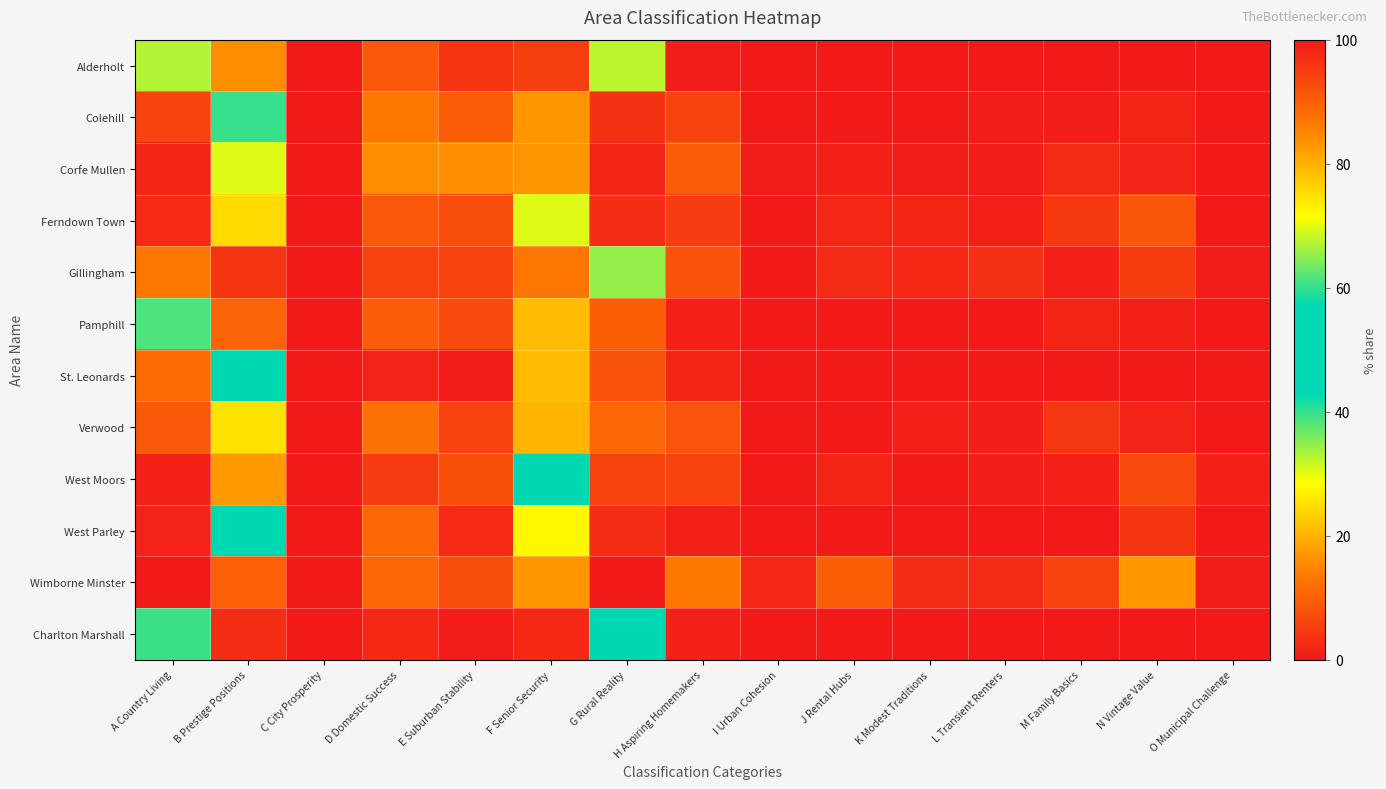

Reading right to left, what are all the values shown in this chart?

Alderholt: O Municipal Challenge=0.0	N Vintage Value=0.0	M Family Basics=0.0	L Transient Renters=0.0	K Modest Traditions=0.0	J Rental Hubs=0.0	I Urban Cohesion=0.0	H Aspiring Homemakers=0.7	G Rural Reality=32.3	F Senior Security=5.4	E Suburban Stability=3.8	D Domestic Success=9.0	C City Prosperity=0.0	B Prestige Positions=15.9	A Country Living=32.8
Colehill: O Municipal Challenge=0.2	N Vintage Value=1.6	M Family Basics=0.6	L Transient Renters=0.7	K Modest Traditions=0.3	J Rental Hubs=0.3	I Urban Cohesion=0.0	H Aspiring Homemakers=6.2	G Rural Reality=3.4	F Senior Security=16.9	E Suburban Stability=9.6	D Domestic Success=13.3	C City Prosperity=0.0	B Prestige Positions=39.8	A Country Living=6.0
Corfe Mullen: O Municipal Challenge=0.4	N Vintage Value=1.5	M Family Basics=2.5	L Transient Renters=0.8	K Modest Traditions=0.6	J Rental Hubs=1.2	I Urban Cohesion=0.6	H Aspiring Homemakers=9.6	G Rural Reality=1.7	F Senior Security=16.9	E Suburban Stability=16.0	D Domestic Success=15.8	C City Prosperity=0.0	B Prestige Positions=30.3	A Country Living=1.9
Ferndown Town: O Municipal Challenge=0.4	N Vintage Value=8.7	M Family Basics=4.4	L Transient Renters=1.1	K Modest Traditions=1.9	J Rental Hubs=2.0	I Urban Cohesion=0.0	H Aspiring Homemakers=5.0	G Rural Reality=2.8	F Senior Security=30.4	E Suburban Stability=7.4	D Domestic Success=9.0	C City Prosperity=0.0	B Prestige Positions=24.5	A Country Living=2.5
Gillingham: O Municipal Challenge=0.6	N Vintage Value=5.2	M Family Basics=1.1	L Transient Renters=3.5	K Modest Traditions=2.3	J Rental Hubs=2.7	I Urban Cohesion=0.0	H Aspiring Homemakers=8.1	G Rural Reality=34.4	F Senior Security=13.0	E Suburban Stability=6.2	D Domestic Success=5.7	C City Prosperity=0.0	B Prestige Positions=4.1	A Country Living=13.2
Pamphill: O Municipal Challenge=0.0	N Vintage Value=1.0	M Family Basics=1.6	L Transient Renters=0.0	K Modest Traditions=0.0	J Rental Hubs=0.0	I Urban Cohesion=0.0	H Aspiring Homemakers=1.0	G Rural Reality=9.8	F Senior Security=21.2	E Suburban Stability=6.9	D Domestic Success=9.5	C City Prosperity=0.0	B Prestige Positions=10.5	A Country Living=38.6
St. Leonards: O Municipal Challenge=0.0	N Vintage Value=0.0	M Family Basics=0.0	L Transient Renters=0.0	K Modest Traditions=0.0	J Rental Hubs=0.0	I Urban Cohesion=0.0	H Aspiring Homemakers=1.9	G Rural Reality=8.1	F Senior Security=21.3	E Suburban Stability=0.7	D Domestic Success=1.6	C City Prosperity=0.0	B Prestige Positions=54.8	A Country Living=11.6
Verwood: O Municipal Challenge=0.1	N Vintage Value=1.4	M Family Basics=4.2	L Transient Renters=1.0	K Modest Traditions=1.0	J Rental Hubs=0.0	I Urban Cohesion=0.0	H Aspiring Homemakers=8.3	G Rural Reality=10.8	F Senior Security=20.5	E Suburban Stability=6.0	D Domestic Success=12.2	C City Prosperity=0.0	B Prestige Positions=25.5	A Country Living=9.0
West Moors: O Municipal Challenge=1.3	N Vintage Value=6.8	M Family Basics=1.1	L Transient Renters=0.9	K Modest Traditions=0.2	J Rental Hubs=1.8	I Urban Cohesion=0.0	H Aspiring Homemakers=6.2	G Rural Reality=6.2	F Senior Security=44.1	E Suburban Stability=7.8	D Domestic Success=5.1	C City Prosperity=0.0	B Prestige Positions=17.3	A Country Living=1.3
West Parley: O Municipal Challenge=0.0	N Vintage Value=4.0	M Family Basics=0.0	L Transient Renters=0.1	K Modest Traditions=0.0	J Rental Hubs=0.0	I Urban Cohesion=0.0	H Aspiring Homemakers=1.1	G Rural Reality=2.8	F Senior Security=27.9	E Suburban Stability=2.5	D Domestic Success=10.9	C City Prosperity=0.0	B Prestige Positions=49.2	A Country Living=1.5
Wimborne Minster: O Municipal Challenge=0.7	N Vintage Value=17.0	M Family Basics=5.9	L Transient Renters=2.6	K Modest Traditions=3.1	J Rental Hubs=9.9	I Urban Cohesion=2.0	H Aspiring Homemakers=13.4	G Rural Reality=0.0	F Senior Security=16.9	E Suburban Stability=7.4	D Domestic Success=10.9	C City Prosperity=0.1	B Prestige Positions=10.1	A Country Living=0.0
Charlton Marshall: O Municipal Challenge=0.0	N Vintage Value=0.0	M Family Basics=0.0	L Transient Renters=0.0	K Modest Traditions=0.0	J Rental Hubs=0.0	I Urban Cohesion=0.0	H Aspiring Homemakers=1.3	G Rural Reality=51.2	F Senior Security=2.3	E Suburban Stability=0.5	D Domestic Success=2.2	C City Prosperity=0.0	B Prestige Positions=3.1	A Country Living=39.5